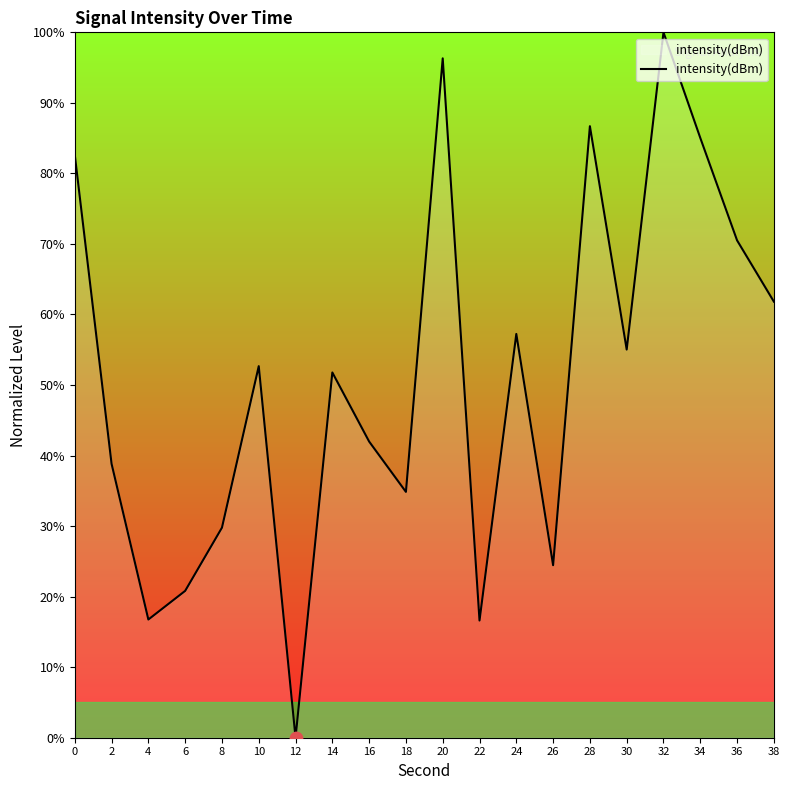

Between 12 and 10, which is larger?

10